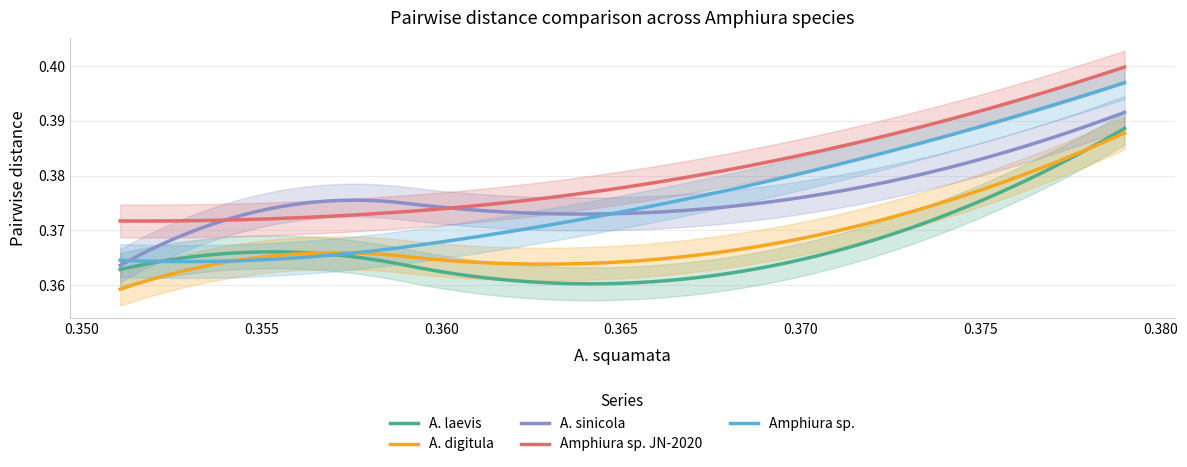

True or false: A. digitula and Amphiura sp. JN-2020 cross at least once.

False